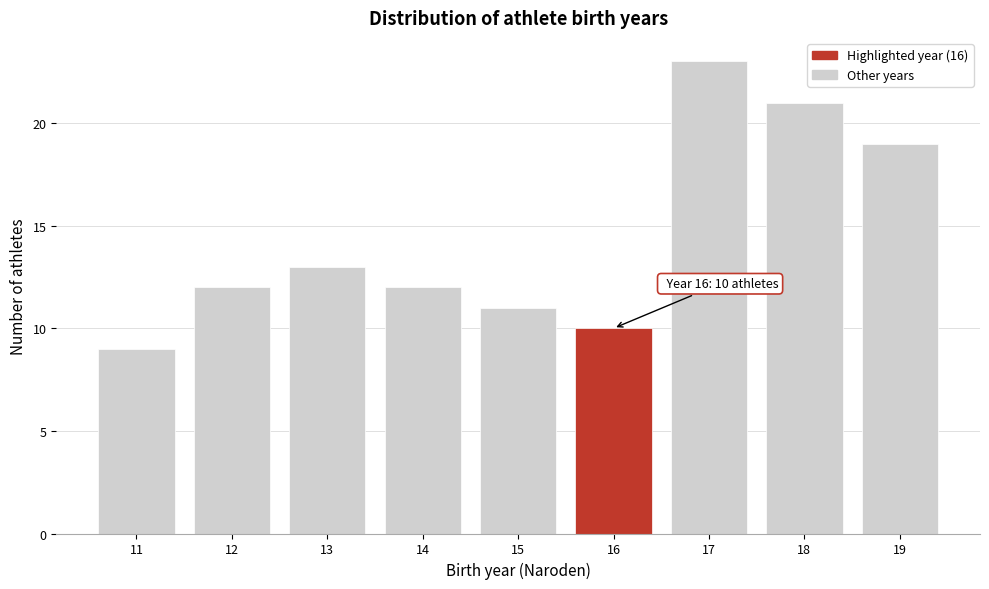

Reading right to left, list all the values displayed in this chart.

19=19	18=21	17=23	16=10	15=11	14=12	13=13	12=12	11=9